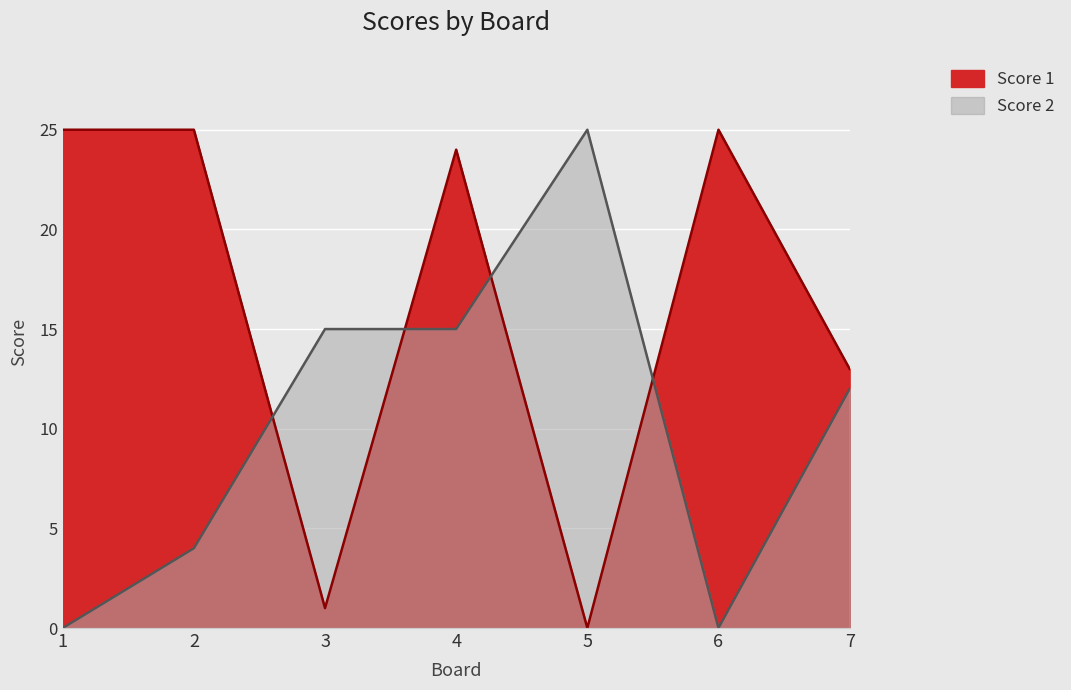

What is the value of the Score 2 point at the 2nd from the left?

4